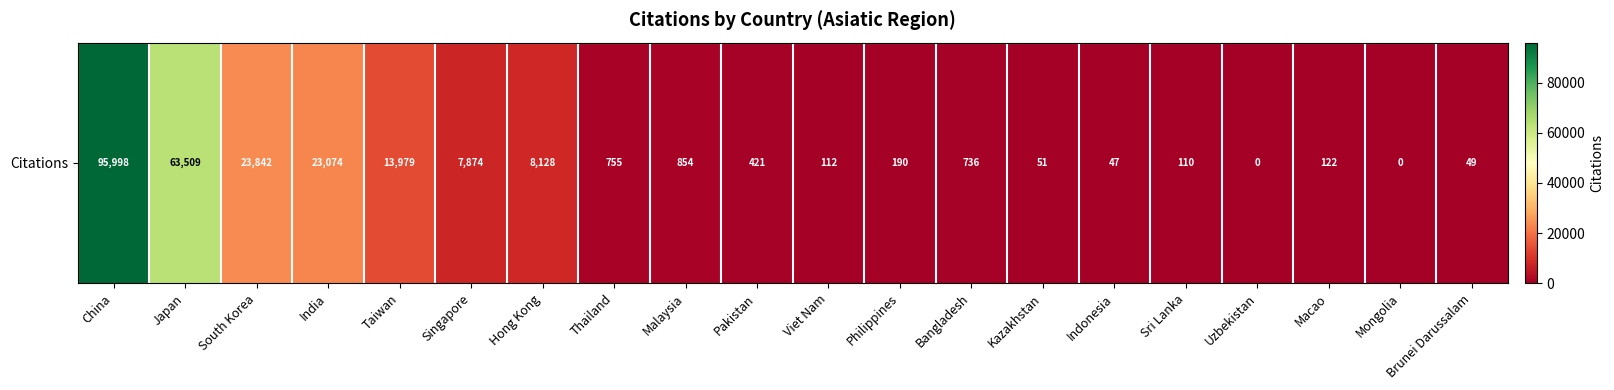

Reading left to right, extract all data points from this chart.

95998	63509	23842	23074	13979	7874	8128	755	854	421	112	190	736	51	47	110	0	122	0	49